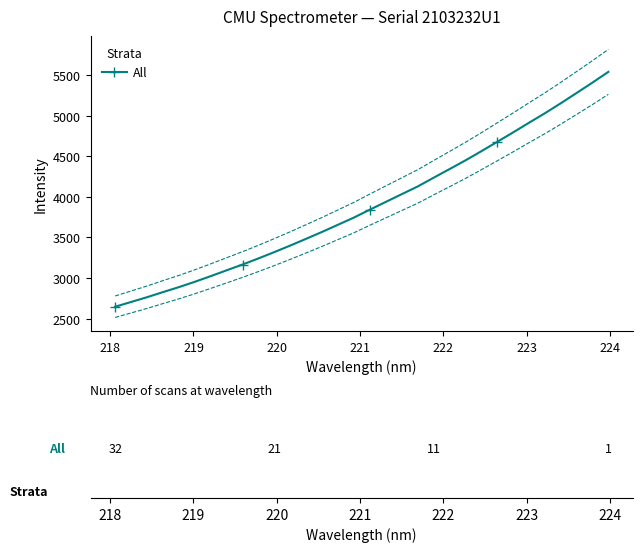

Count the number of data series in this chart.

1